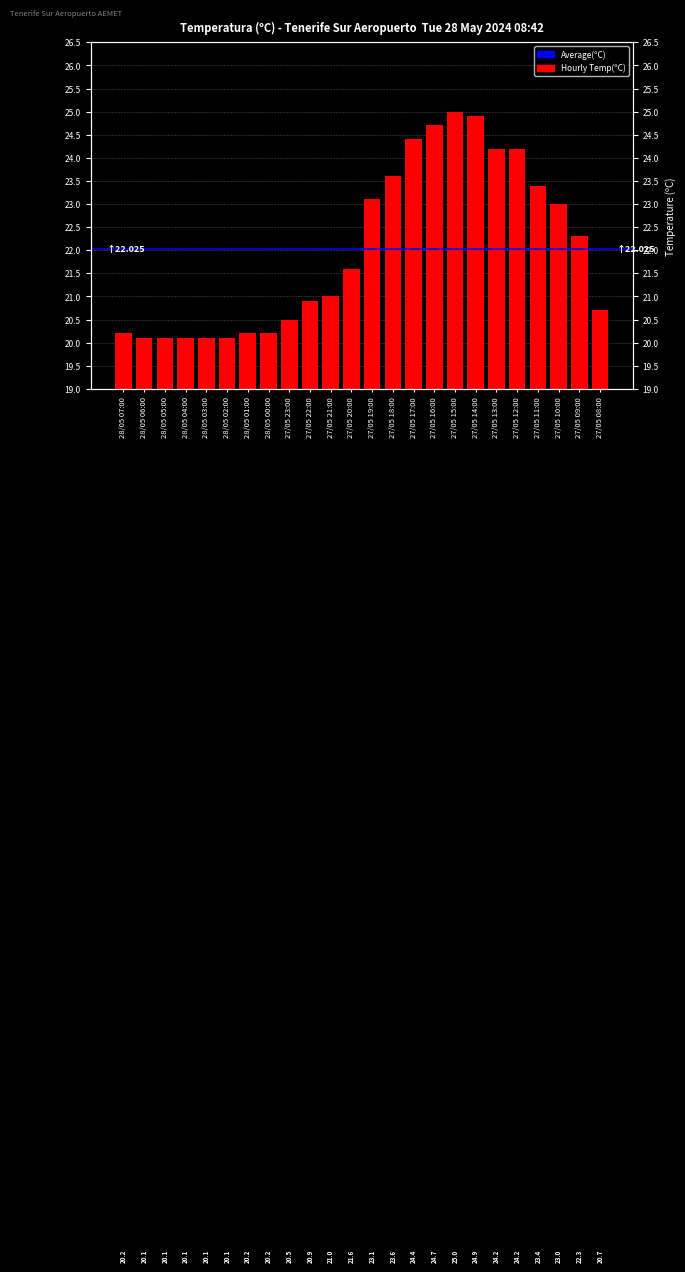

Where is the data nearest to the value 22?

27/05 09:00